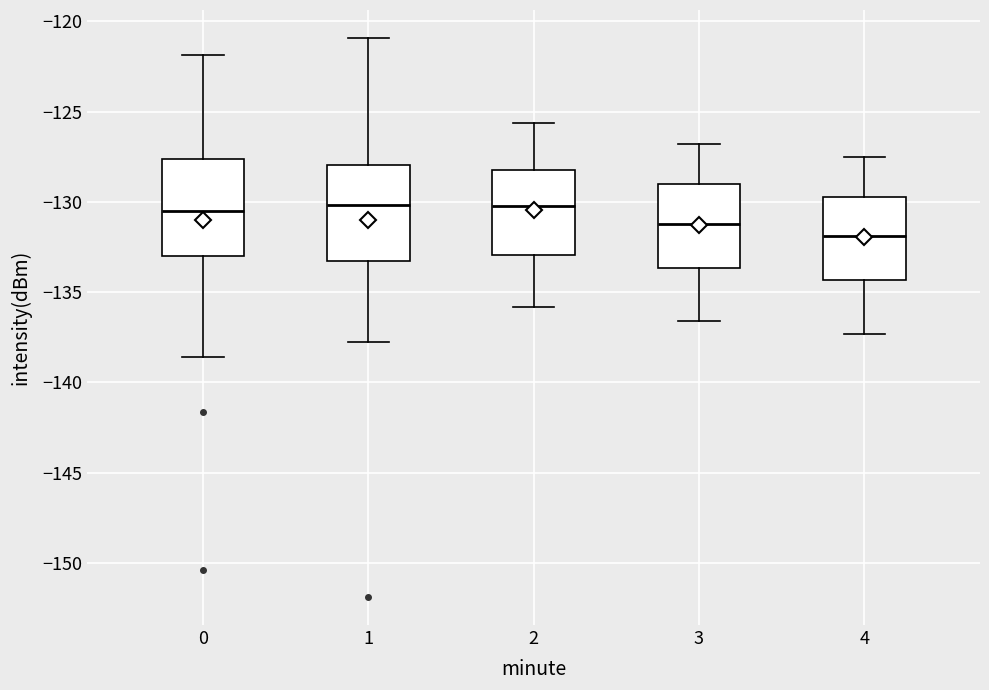

Where is the upper edge of the box at x = 0 on the y-axis? The values are not printed on the chart, so give them approximately, as read against the axis.

-127.5